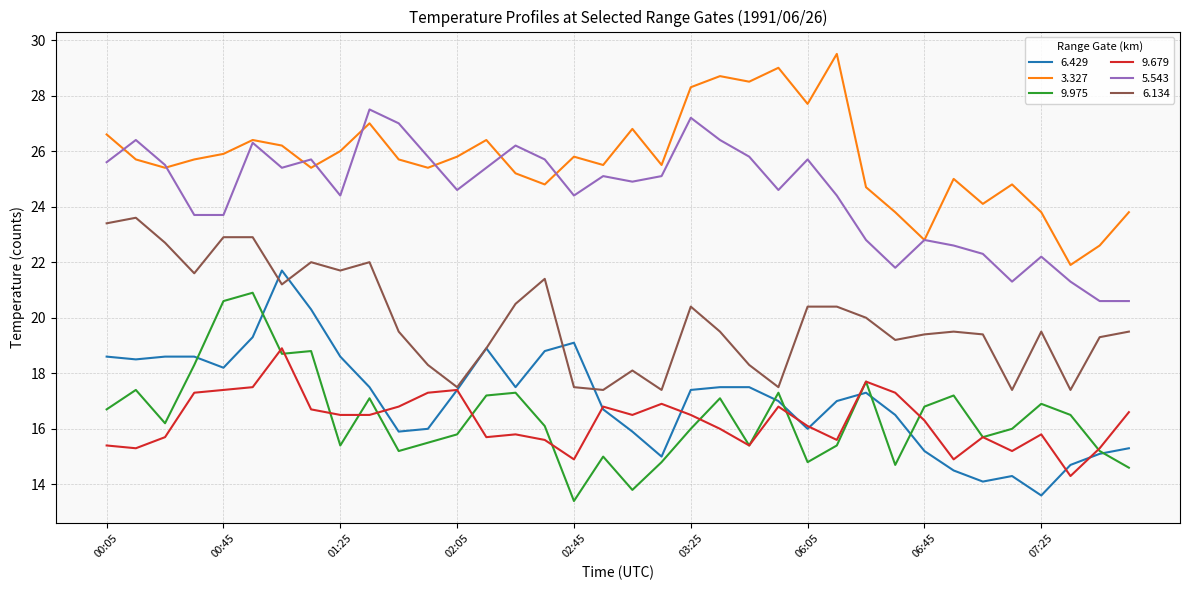

What is the maximum value shown in the chart?

29.5